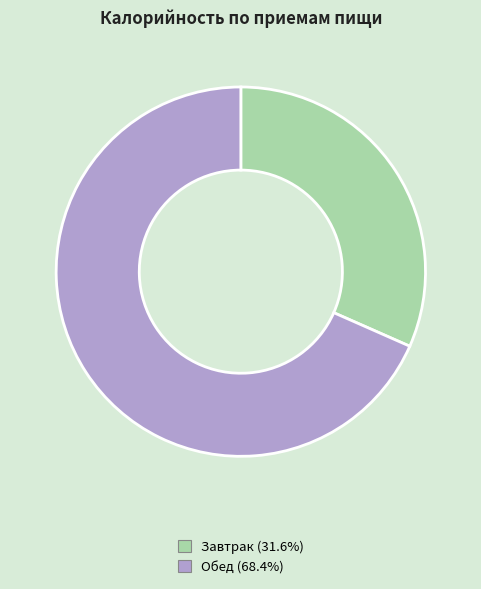

Which category accounts for the majority?

Обед